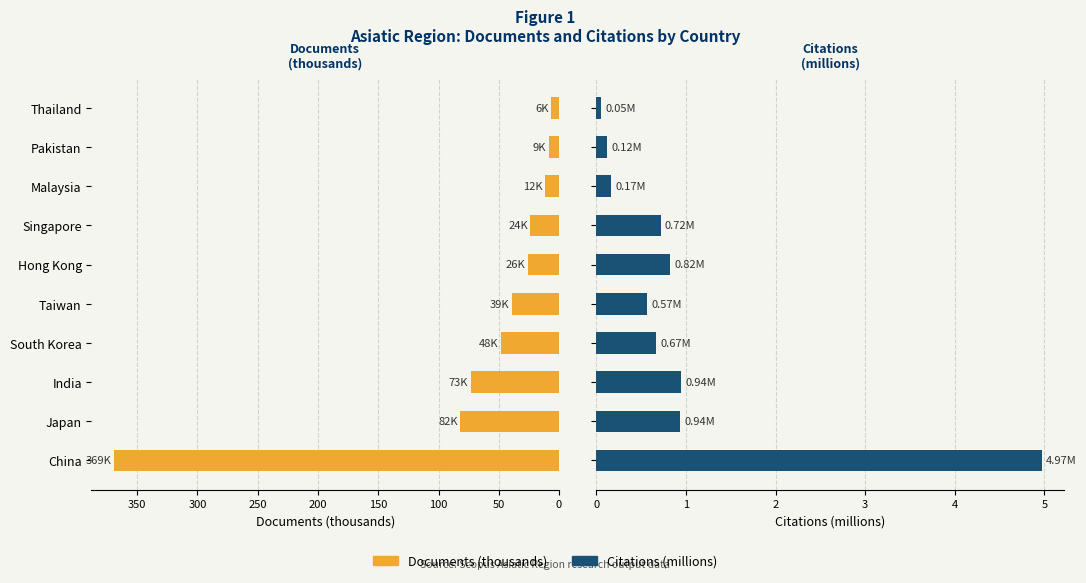

What are all the series names shown in the legend?

Documents (thousands), Citations (millions)